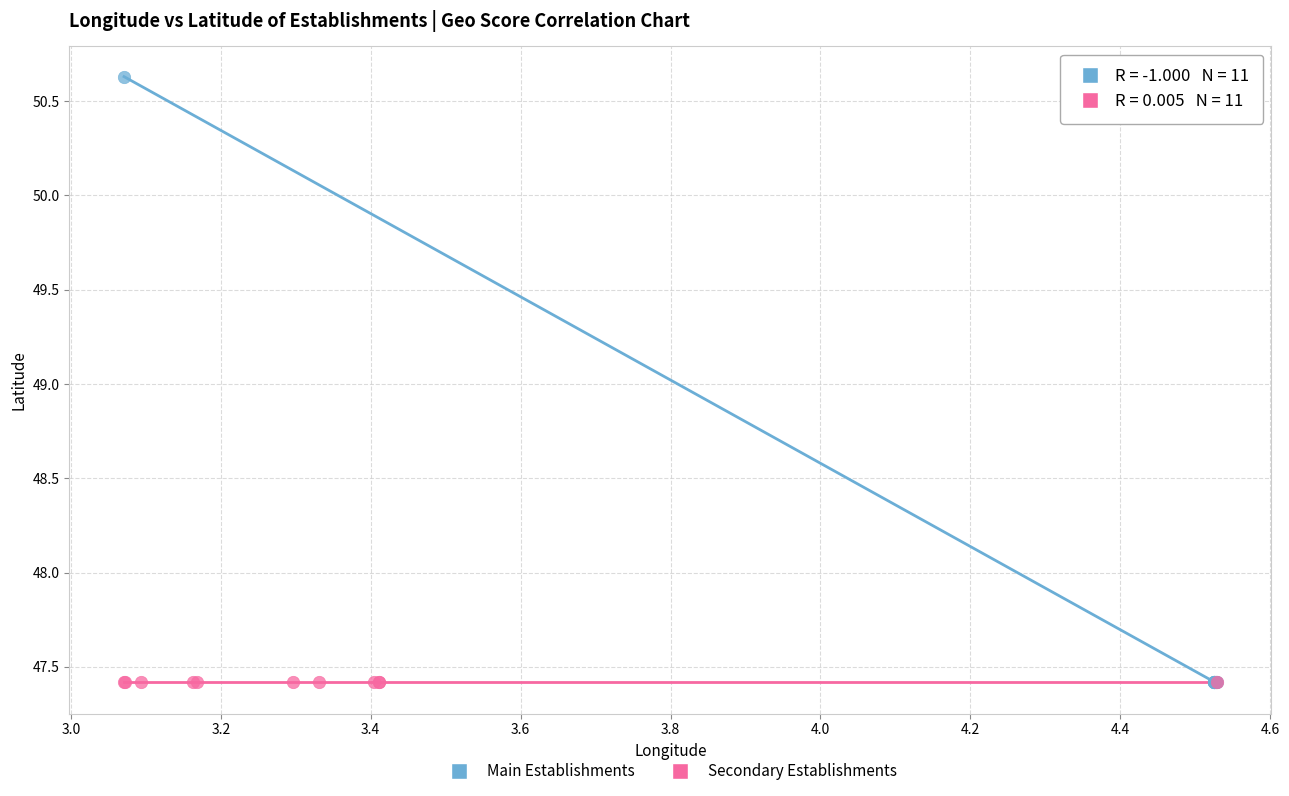

Which series contains the highest Y value?

Main Establishments